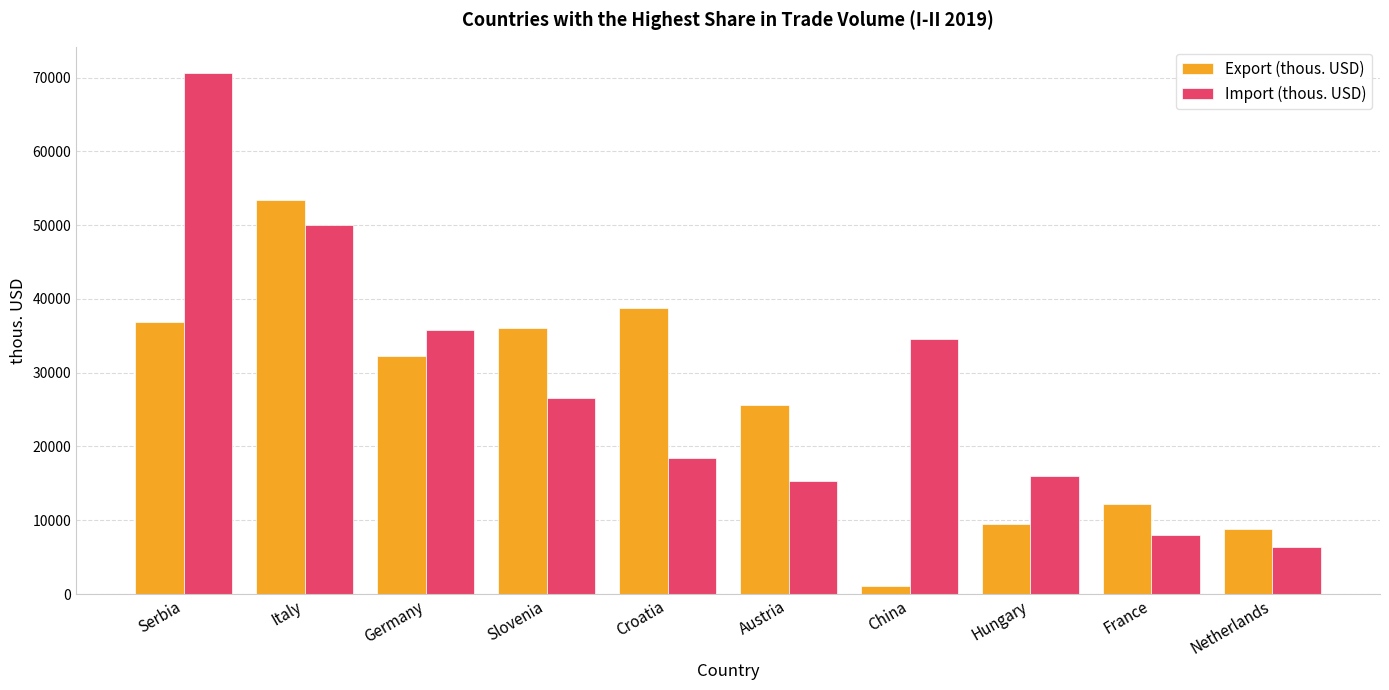

What is the difference between the maximum and second lowest values in the Import (thous. USD) series?

62588.9